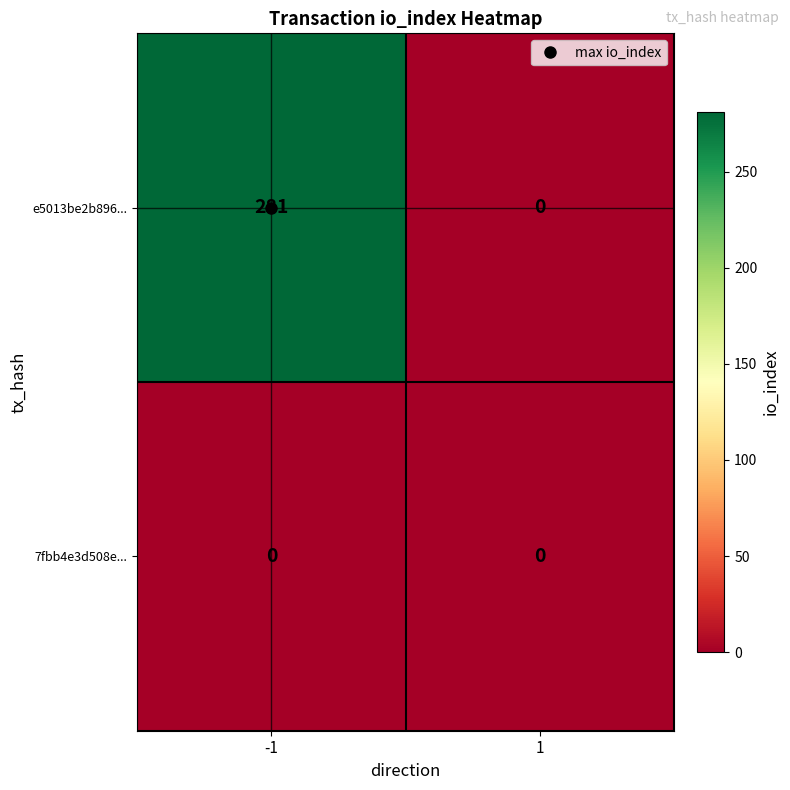

Which series has the largest total across all categories?

e5013be2b896...